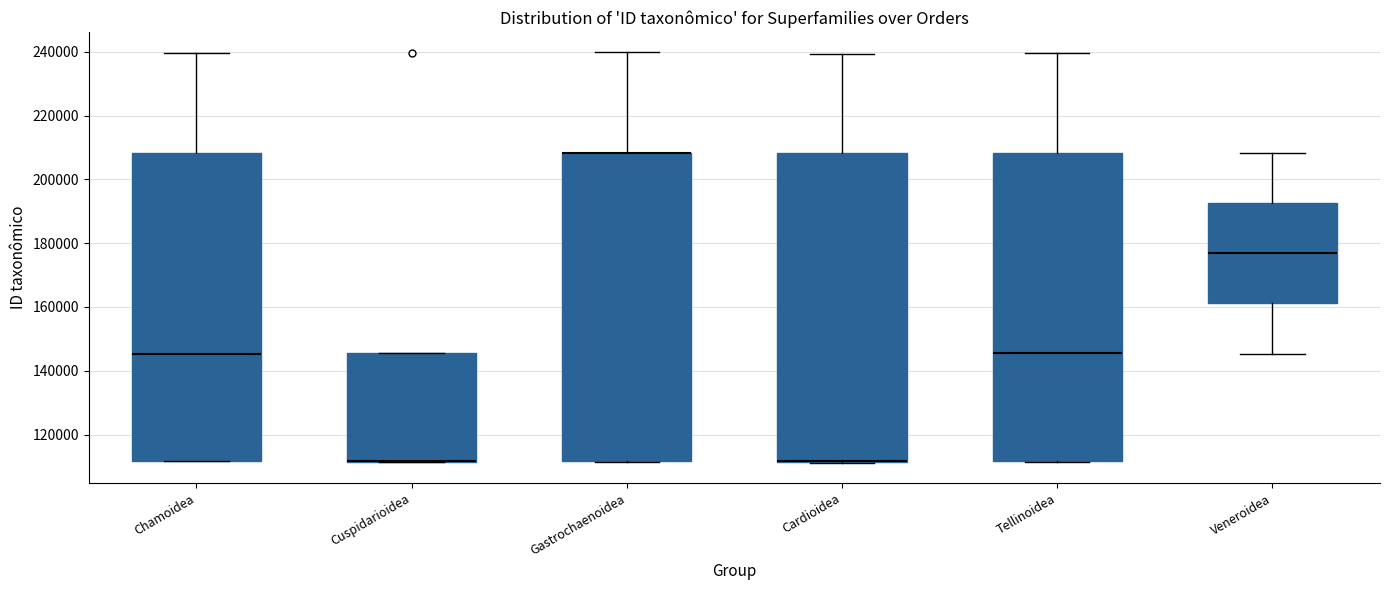

Reading left to right, transcribe this box plot: for each box, give where its median line is, the range the box spans, and where its two whiskers end, as read against the y-axis. The values are not printed on the chart, so give them approximately, as read against the axis.

Chamoidea: median 146000, box 112000 to 208000, whiskers 112000 to 240000
Cuspidarioidea: median 112000 (drawn on the box's lower edge), box 112000 to 146000, whiskers 112000 to 146000
Gastrochaenoidea: median 208000 (drawn on the box's upper edge), box 112000 to 208000, whiskers 112000 to 240000
Cardioidea: median 112000 (drawn on the box's lower edge), box 112000 to 208000, whiskers 112000 to 240000
Tellinoidea: median 146000, box 112000 to 208000, whiskers 112000 to 240000
Veneroidea: median 176000, box 162000 to 192000, whiskers 146000 to 208000